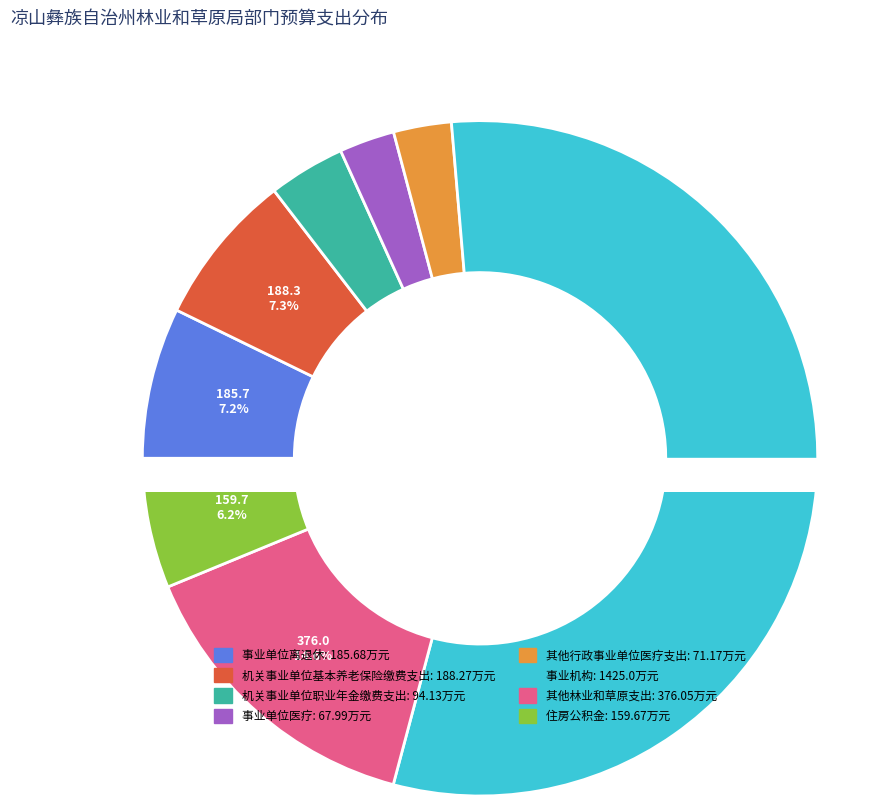

To the nearest percent, what is the average slice percentage?

12%